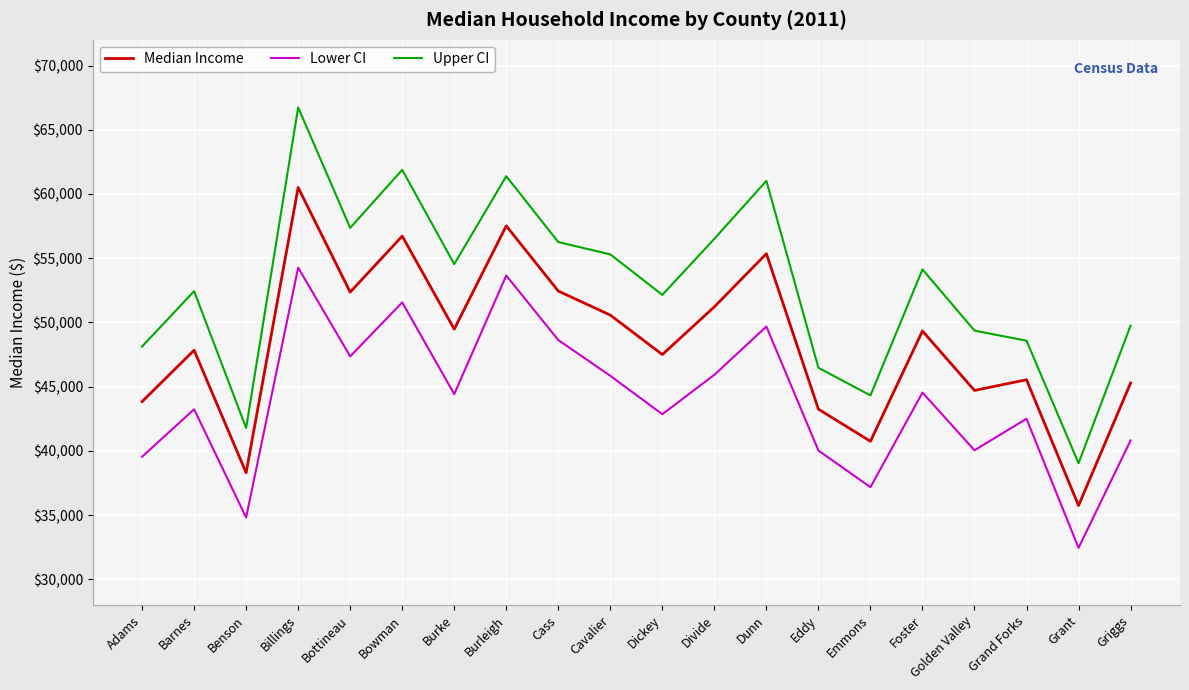

Rank the series at Foster from highest to lowest value.

Upper CI, Median Income, Lower CI